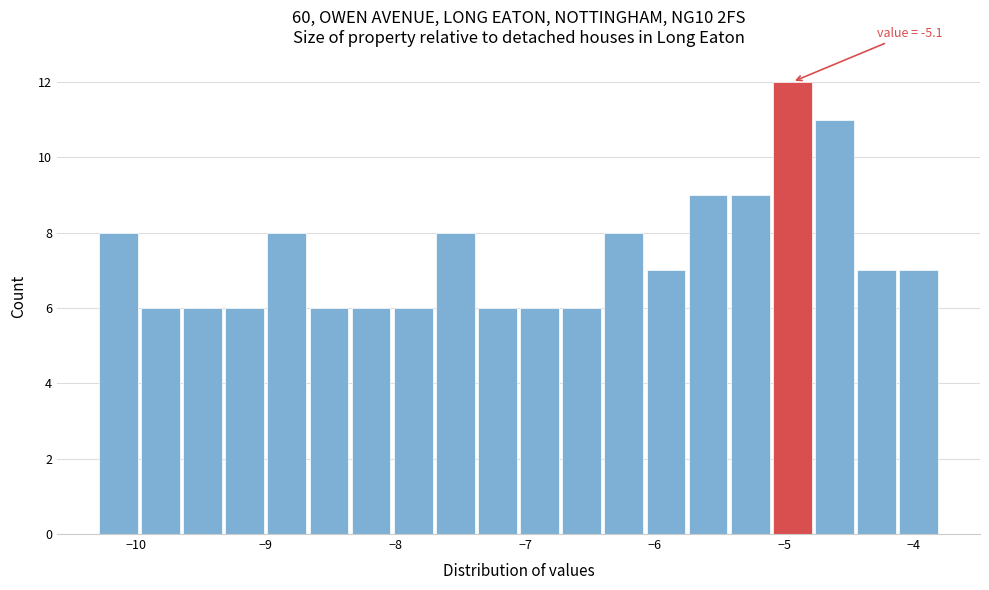

Read against the x-axis, roughly where is the centre of the tallest bar?

-4.9